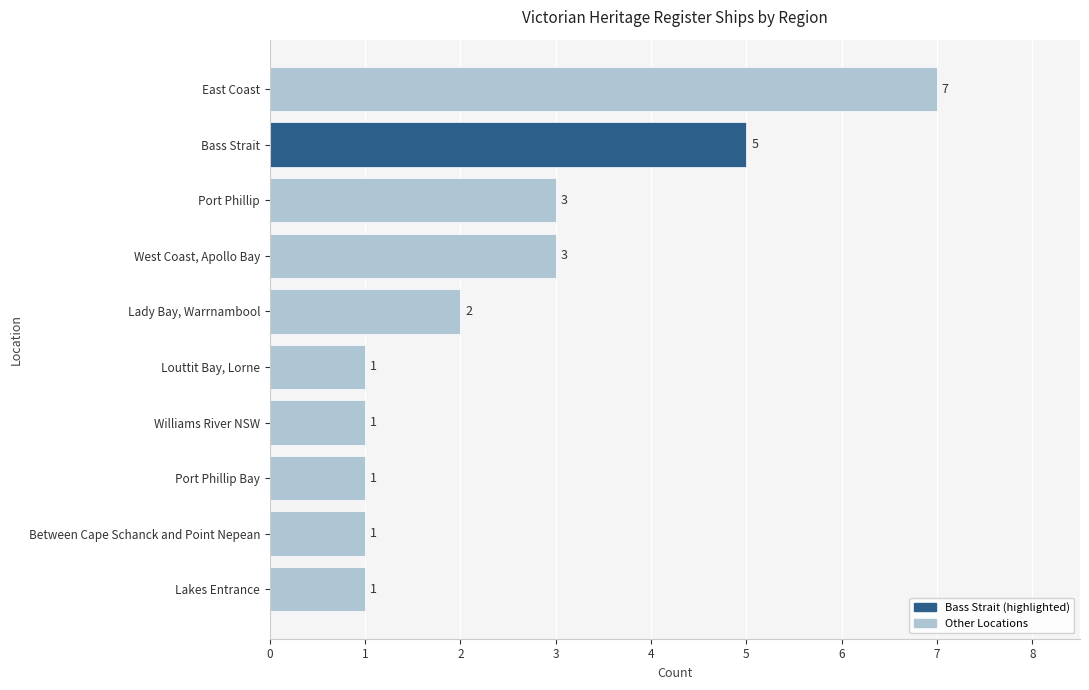

The chart shows a value of 4 at East Coast. True or false?

False